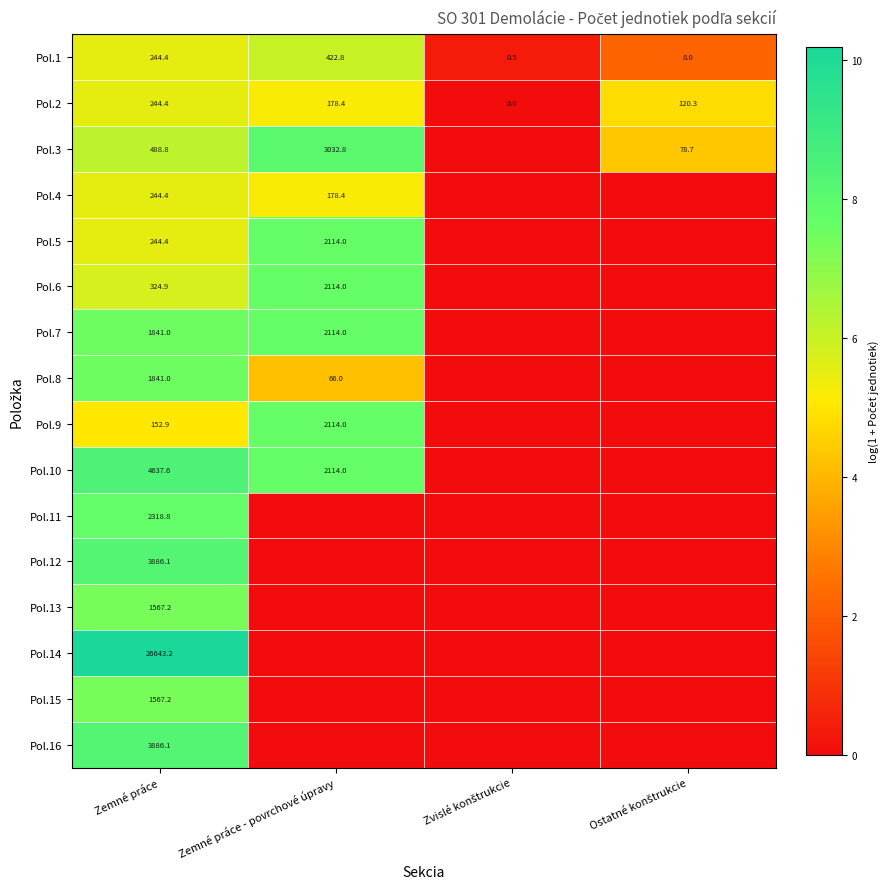

Is it true that Pol.8 equals 2989.5 at Zemné práce?

False